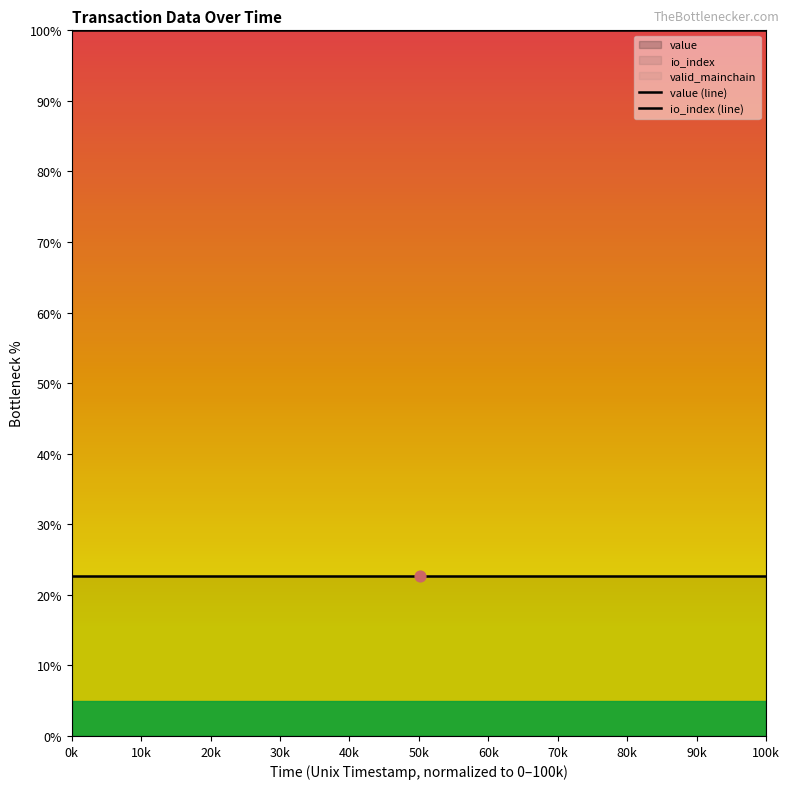

Which series reaches the minimum Y coordinate?

value (line)